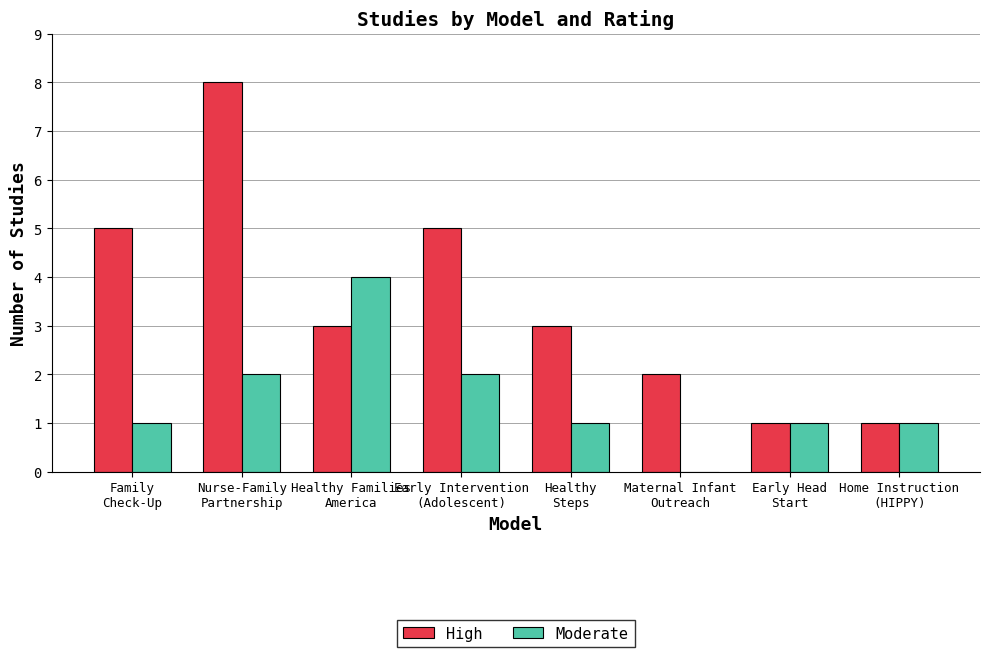

What value does the High series have at Home Instruction
(HIPPY)?

1